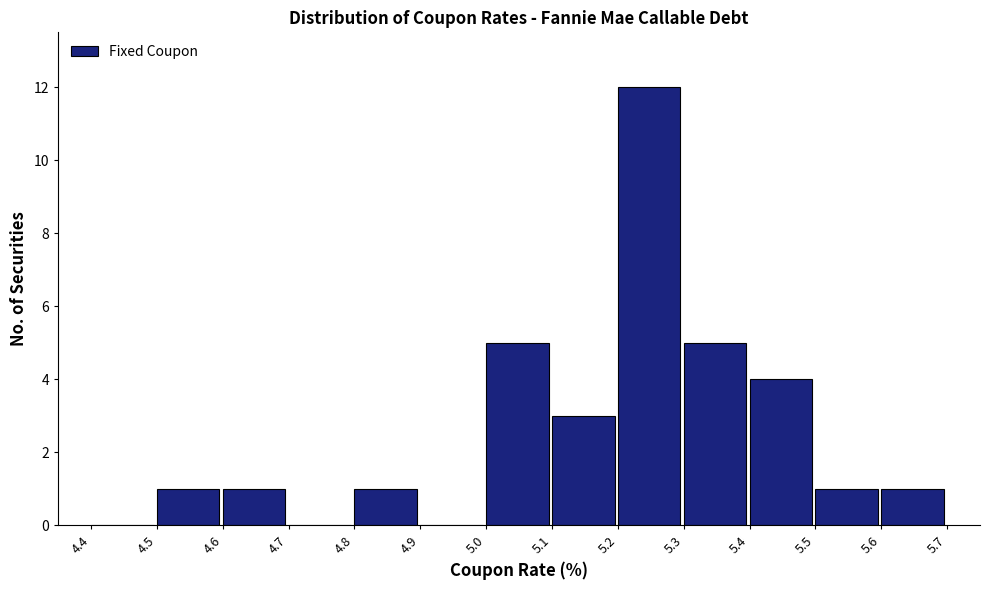

How tall is the bar that spans 5.4 to 5.5 on the x-axis? The values are not printed on the chart, so give them approximately, as read against the axis.

4